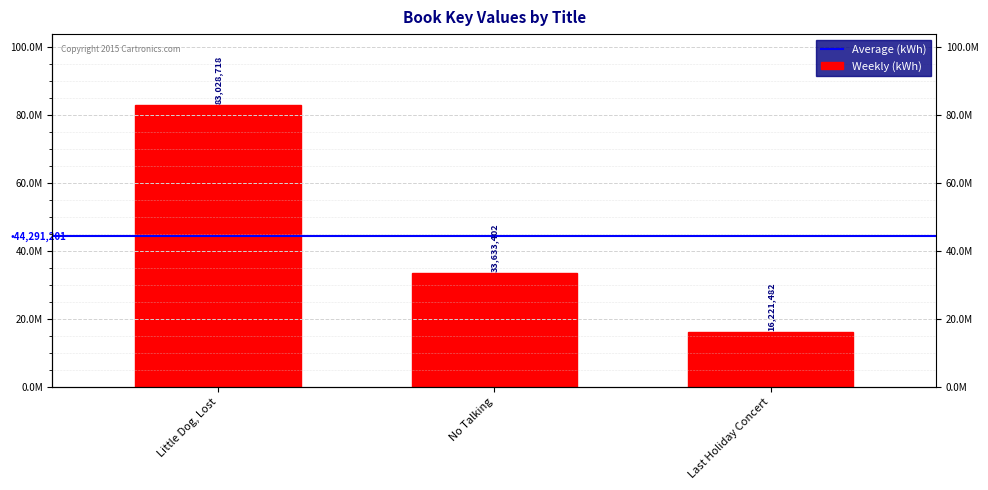

Between Last Holiday Concert and Little Dog, Lost, which is larger?

Little Dog, Lost